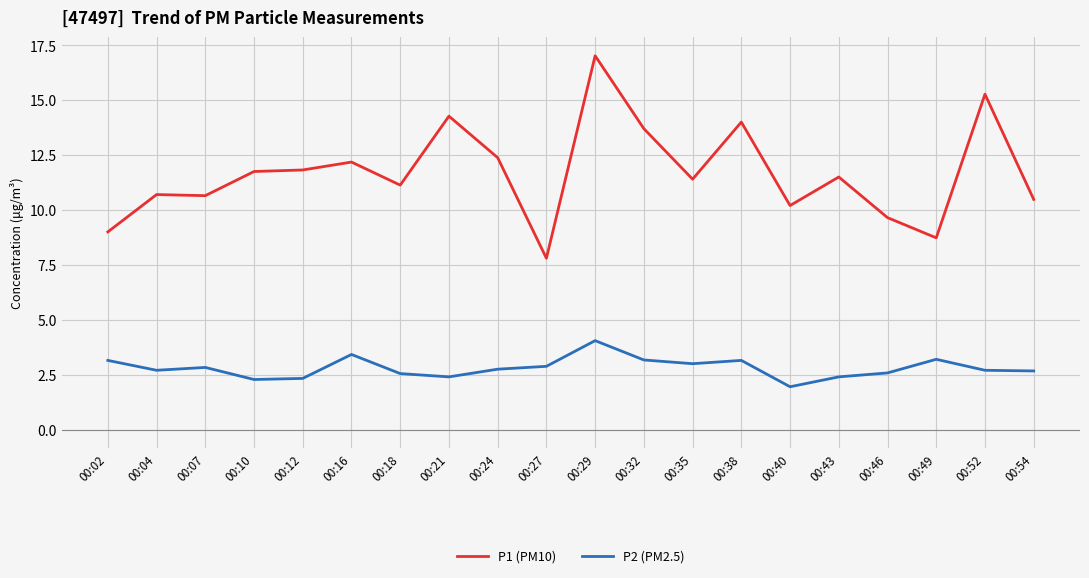

At which category is the sum across all series the highest?

00:29